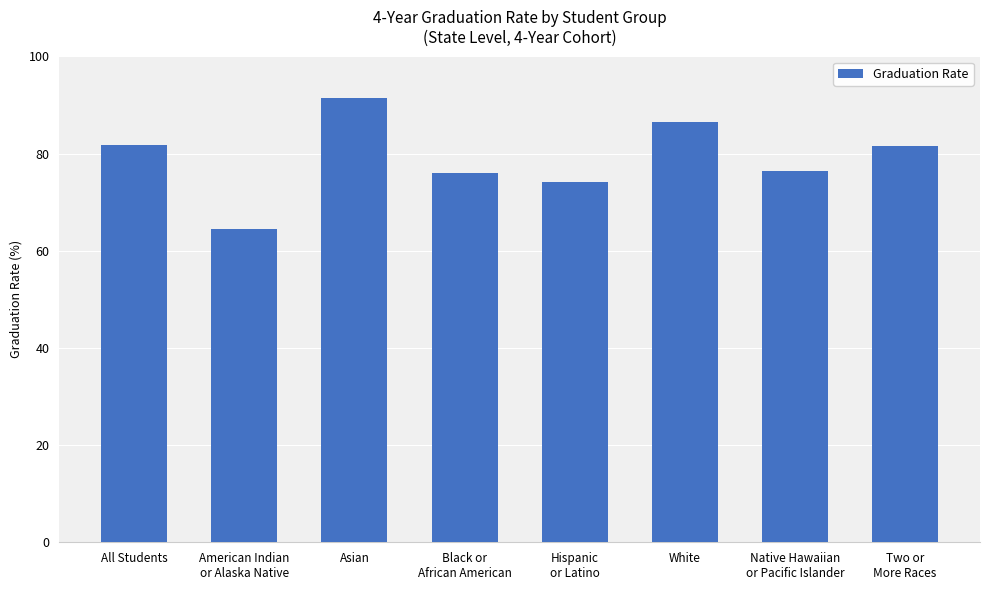

The value at Asian is 91.5. True or false?

True